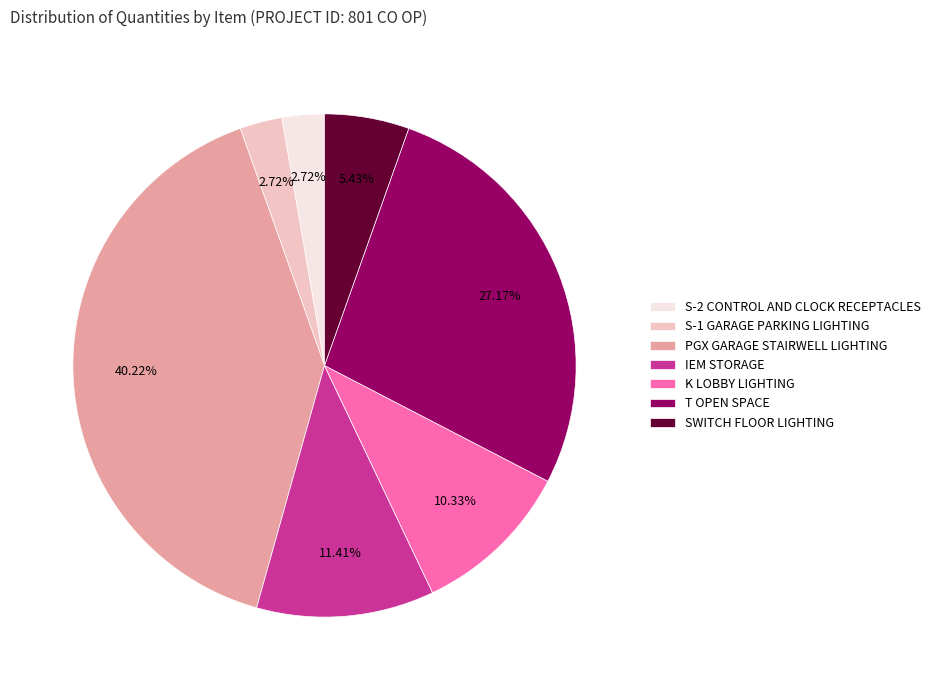

To the nearest percent, what is the average slice percentage?

14%